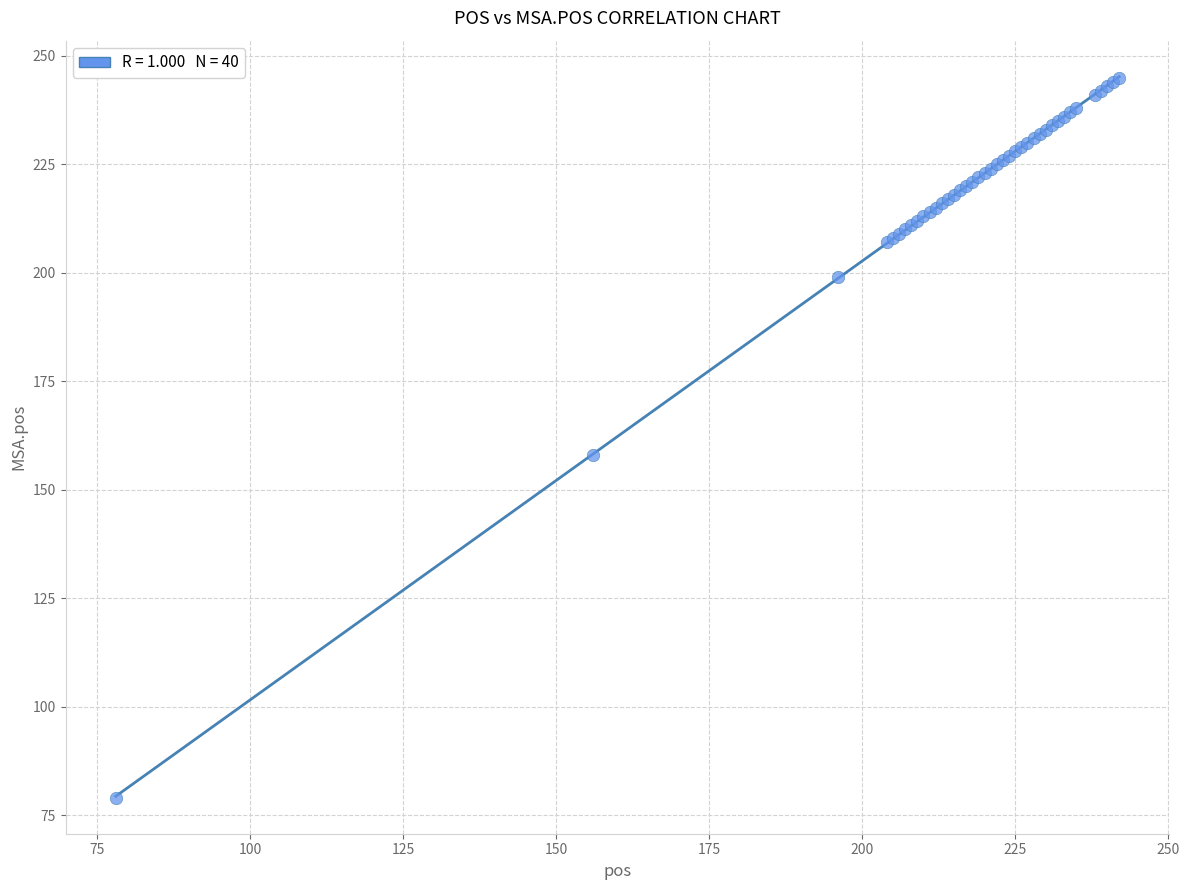

What Y value in the scatter plot is closest to 162?

158